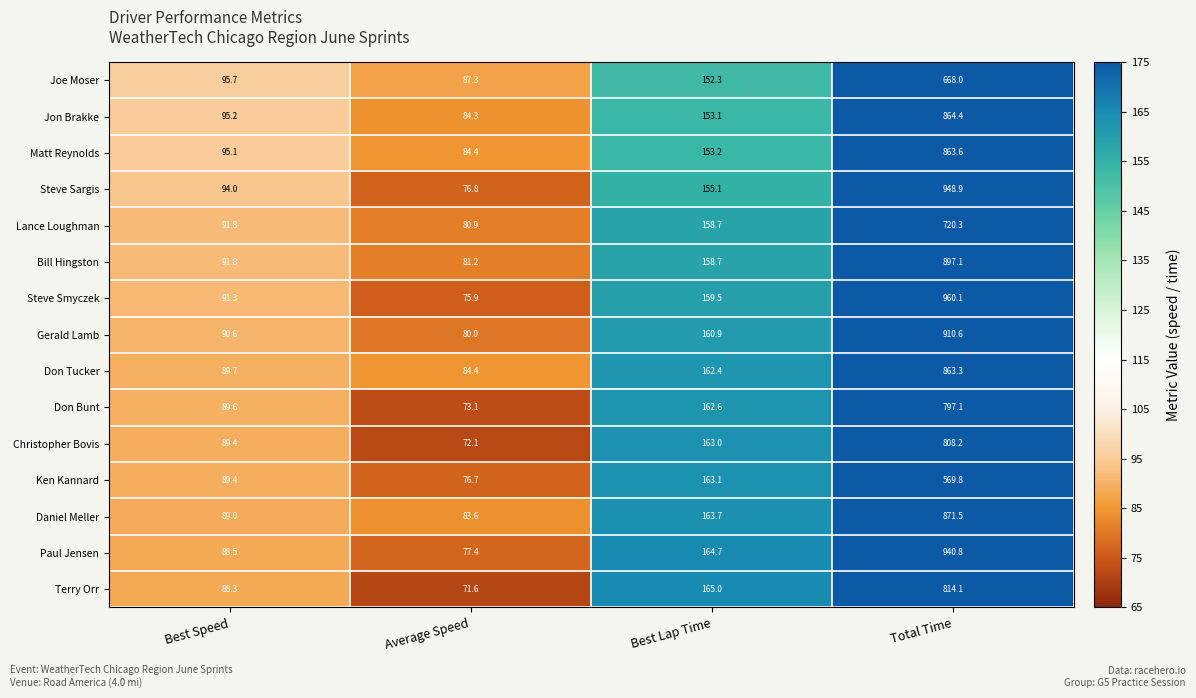

What is the sum of the Jon Brakke values at Average Speed and Best Speed?

179.5